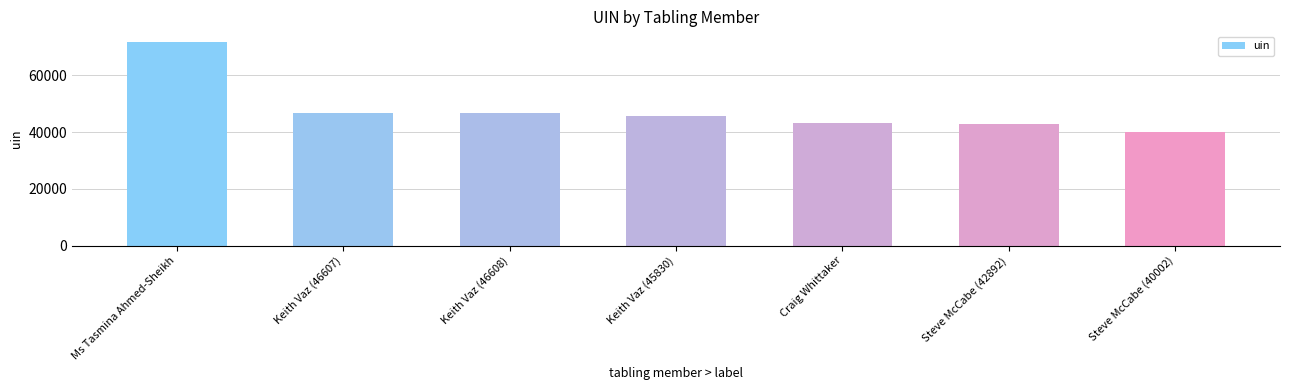

What is the average value?

48143